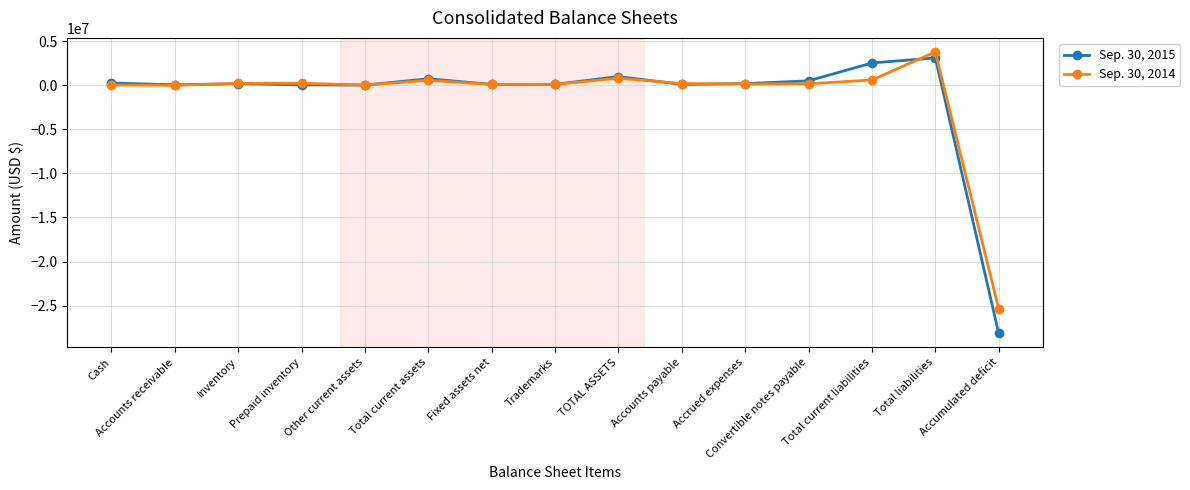

List the series in order of their peak value, highest first.

Sep. 30, 2014, Sep. 30, 2015